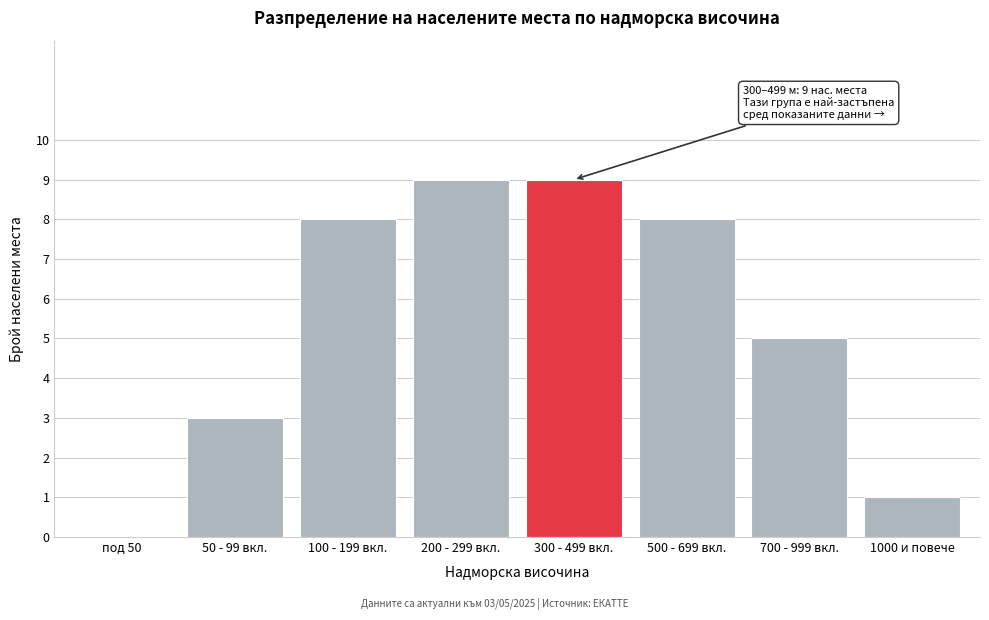

Reading left to right, what are all the values shown in this chart?

под 50=0	50 - 99 вкл.=3	100 - 199 вкл.=8	200 - 299 вкл.=9	300 - 499 вкл.=9	500 - 699 вкл.=8	700 - 999 вкл.=5	1000 и повече=1